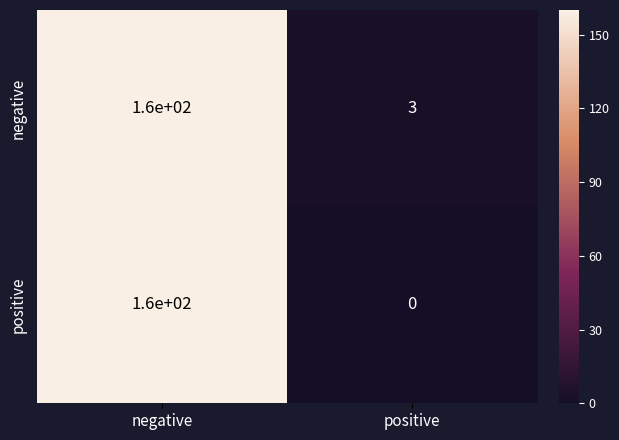

What is the maximum value for positive?

160